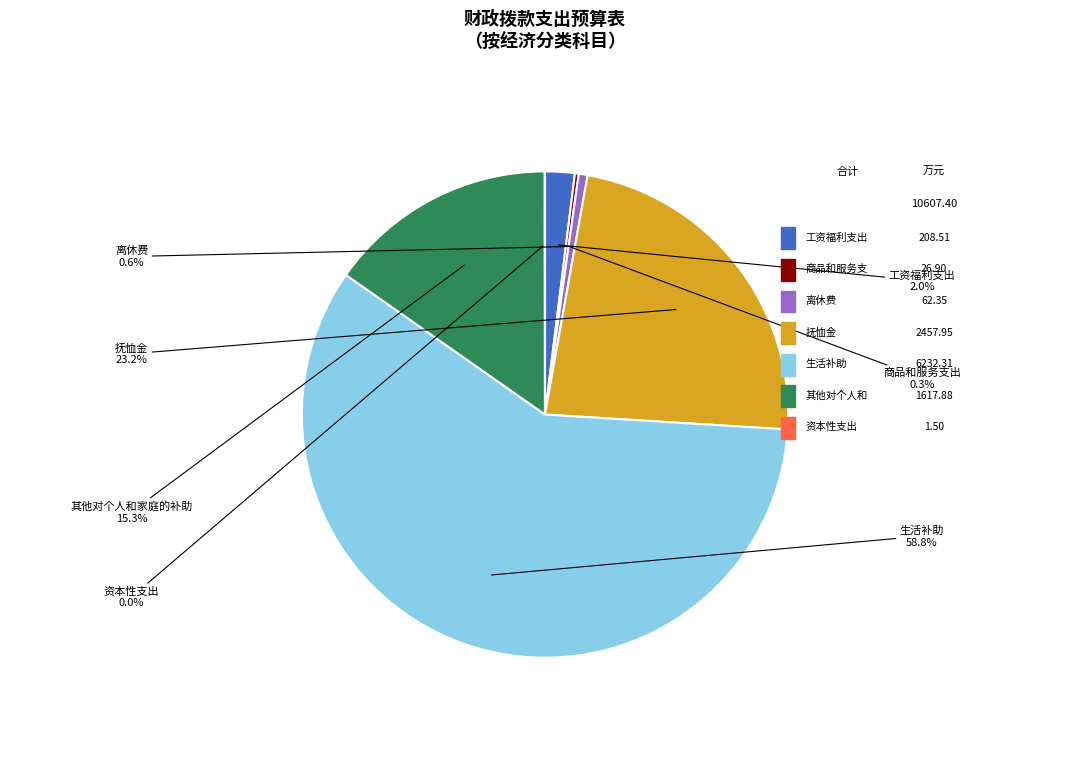

What percentage is the 抚恤金 slice, to the nearest percent?

23%